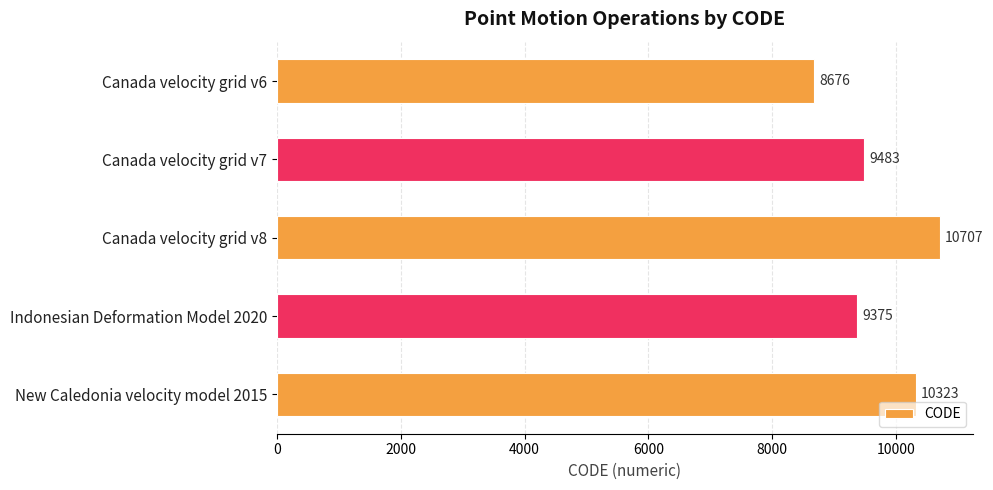

What is the value of the 1st bar from the top?

8676